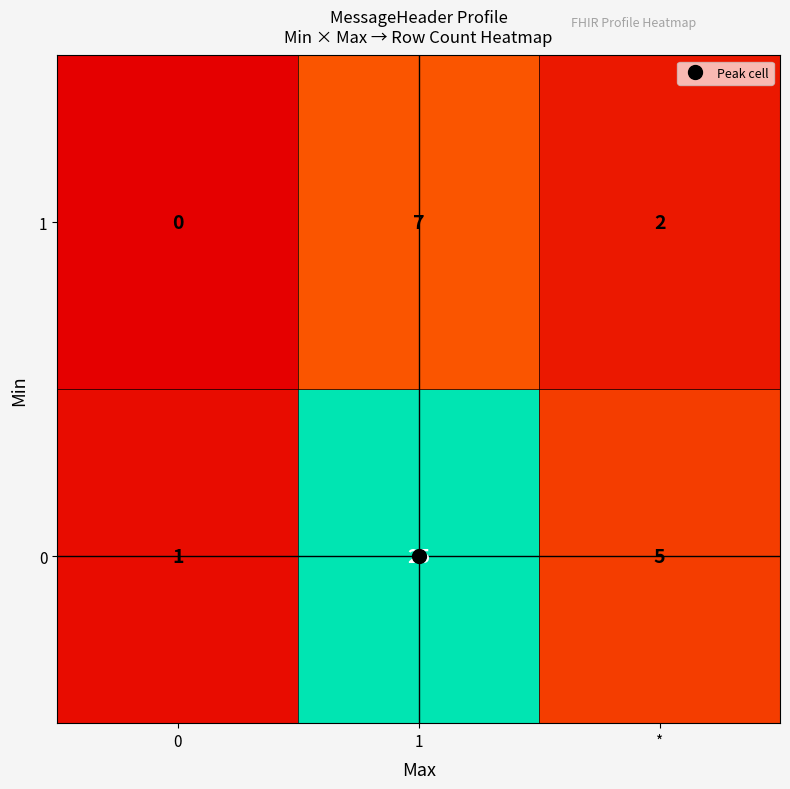

Rank the series at 0 from highest to lowest value.

0, 1